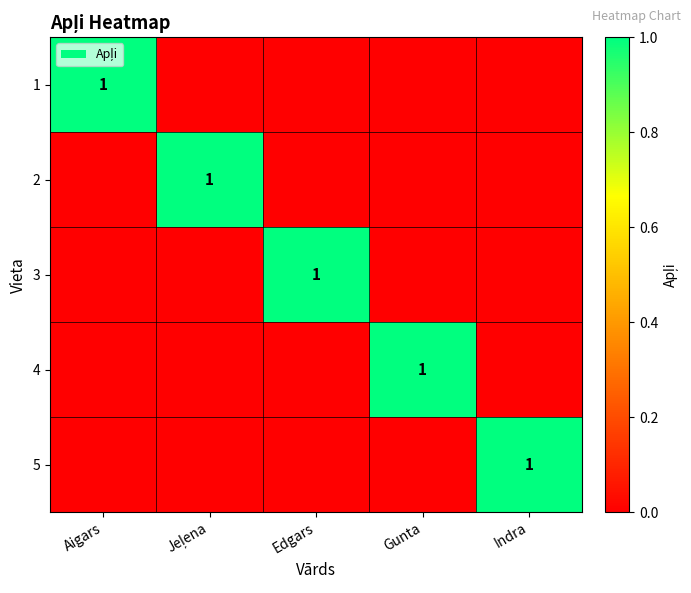

True or false: 1 has a value of 2 at Aigars.

False